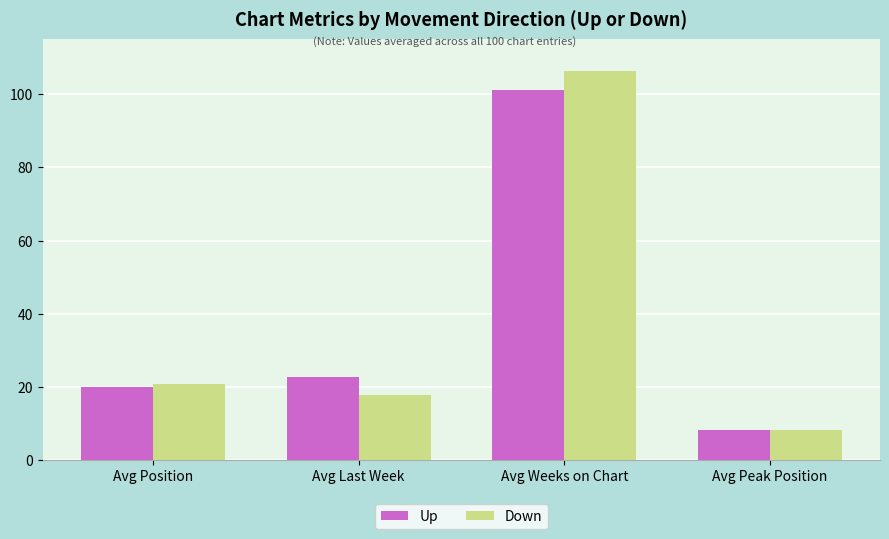

At how many categories does at least one series exceed 98?

1